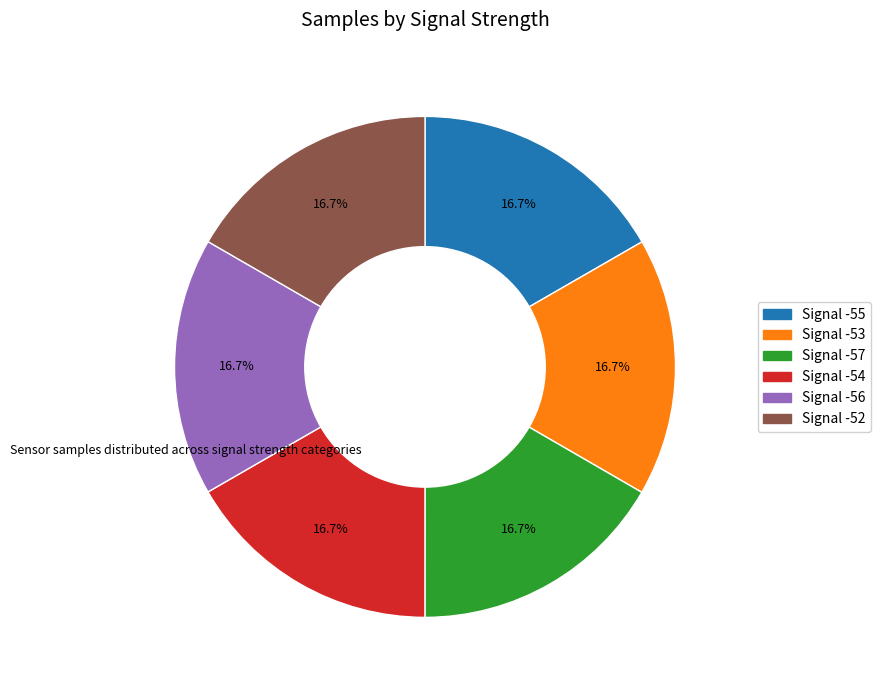

Does Signal -52 account for over 50% of the chart?

No